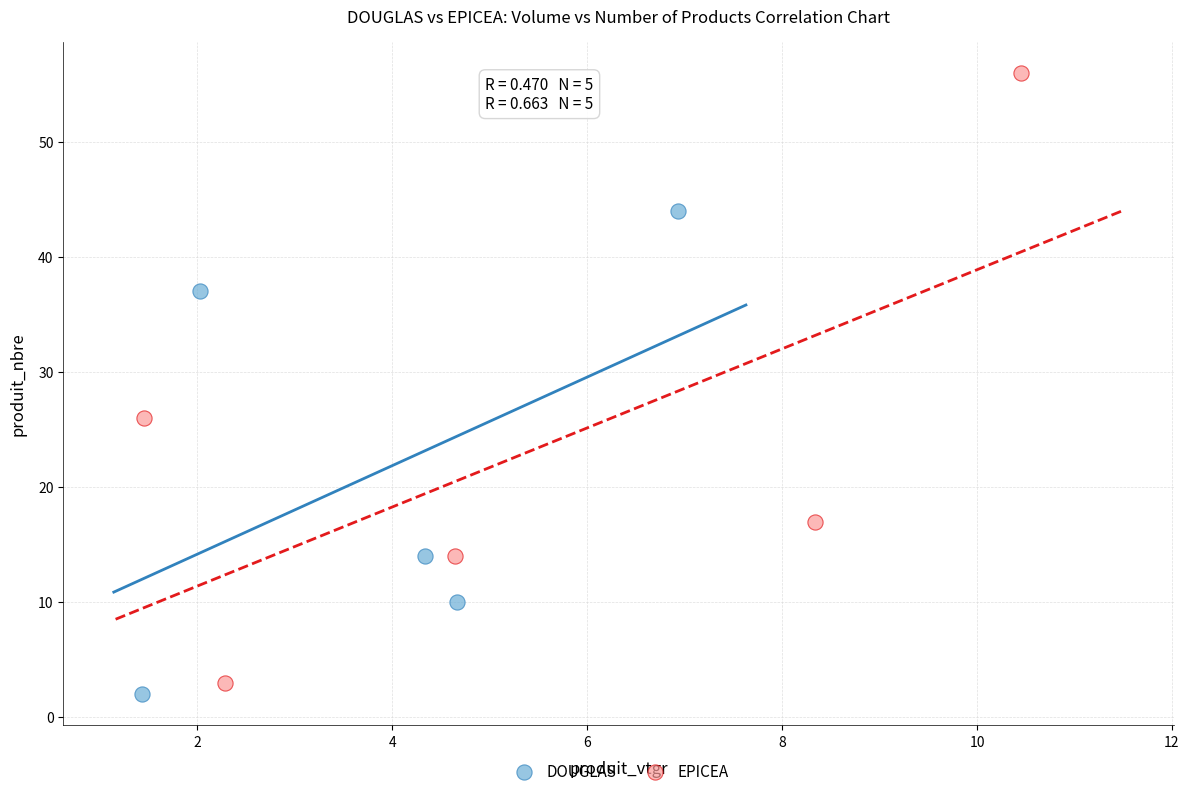

Which series contains the highest Y value?

EPICEA